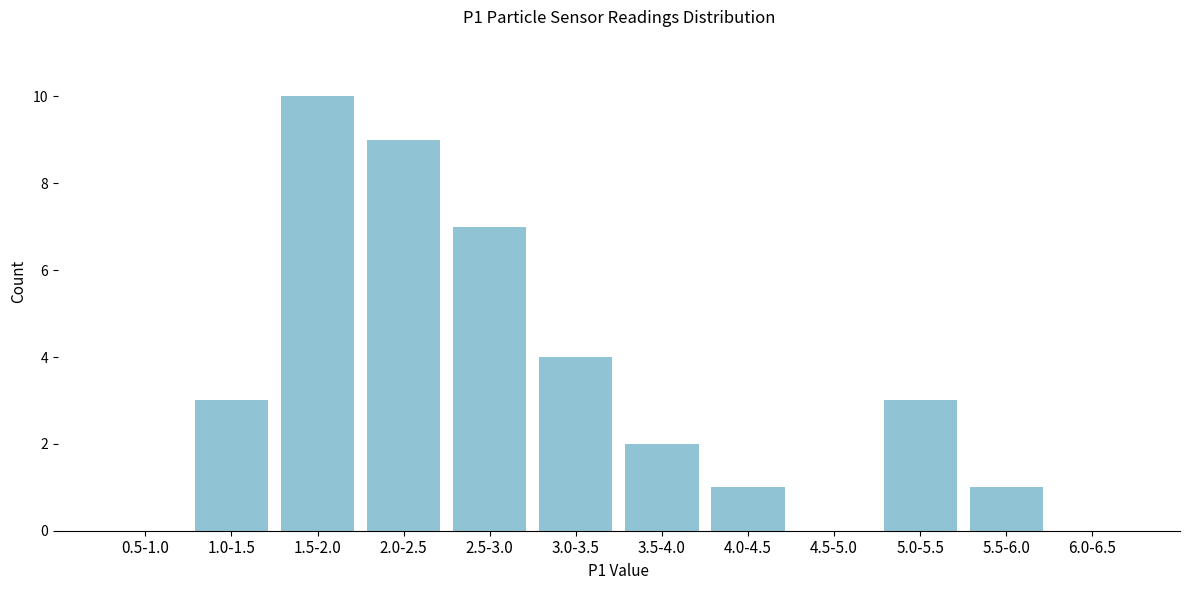

At which label is the value closest to 5?

3.0-3.5